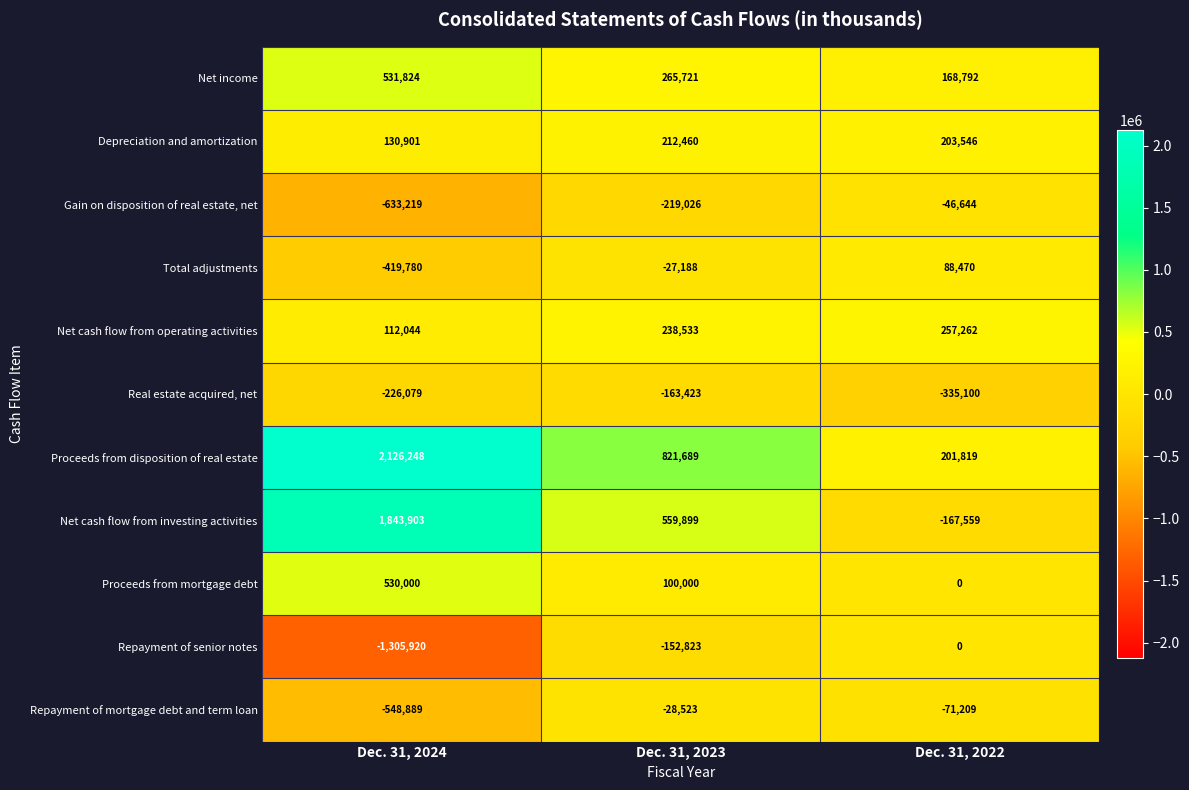

Which series has the largest total across all categories?

Proceeds from disposition of real estate